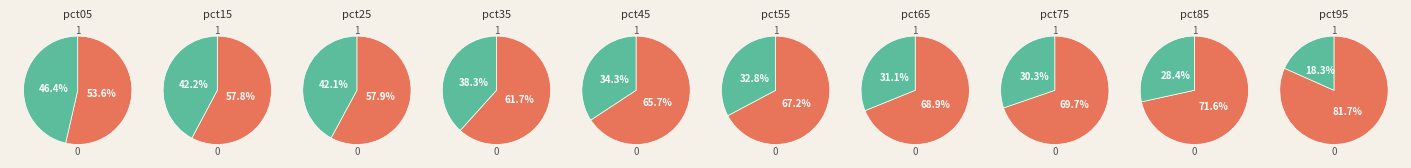

How much of the chart is everything except pct45?

90.0%